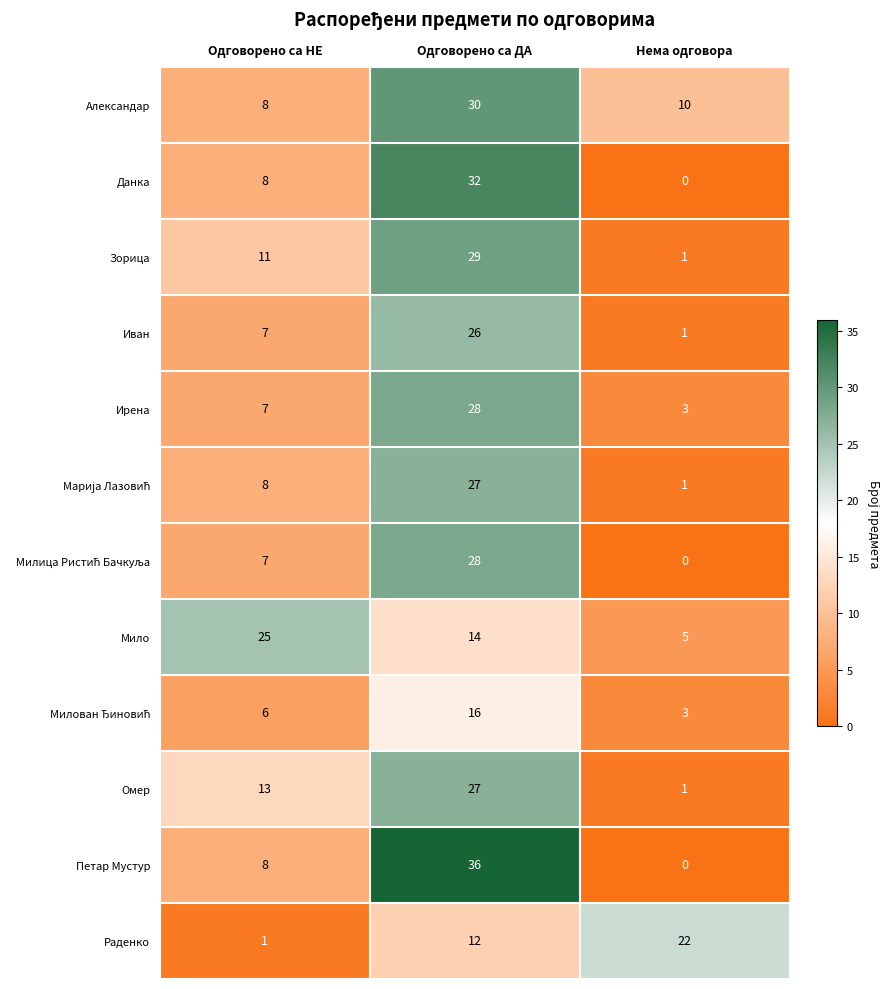

Which series has the widest spread of values?

Петар Мустур